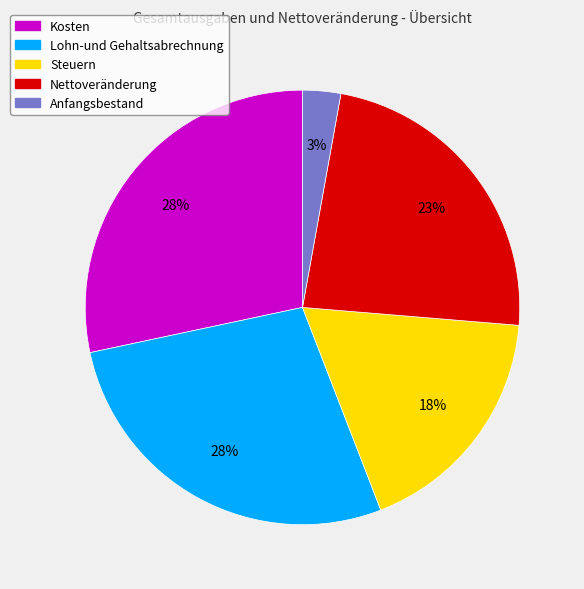

Which has a higher value, Kosten or Nettoveränderung?

Kosten